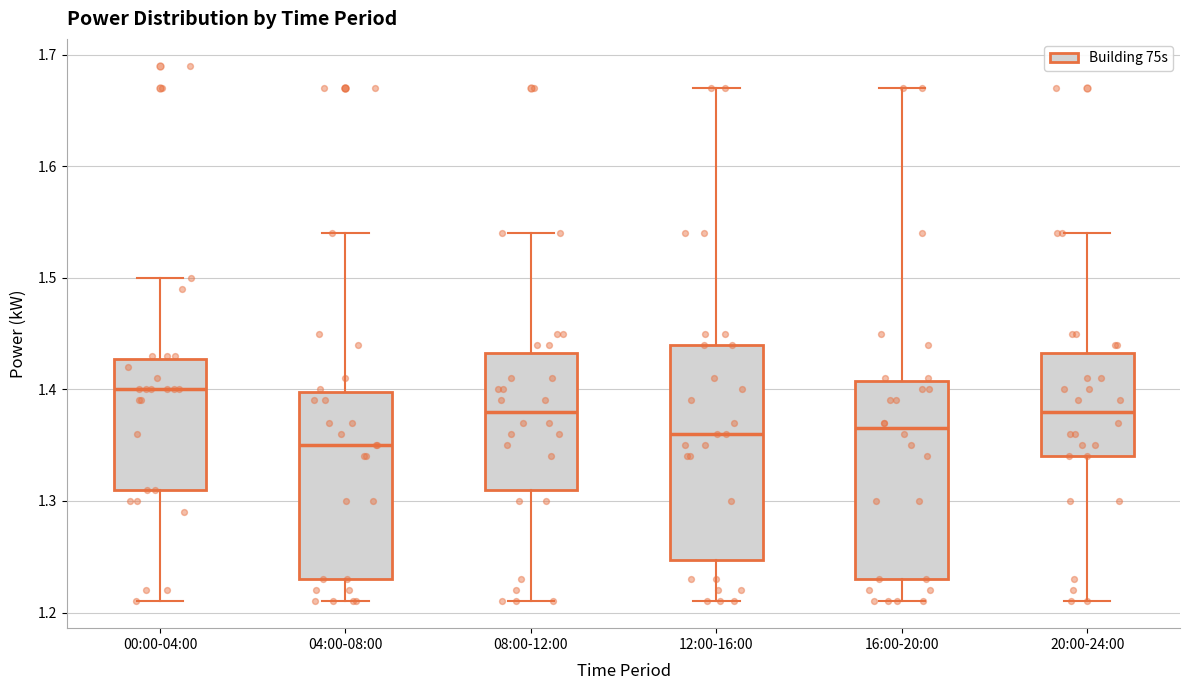

Which box is the tallest, from its lower edge to its upper edge?

12:00-16:00